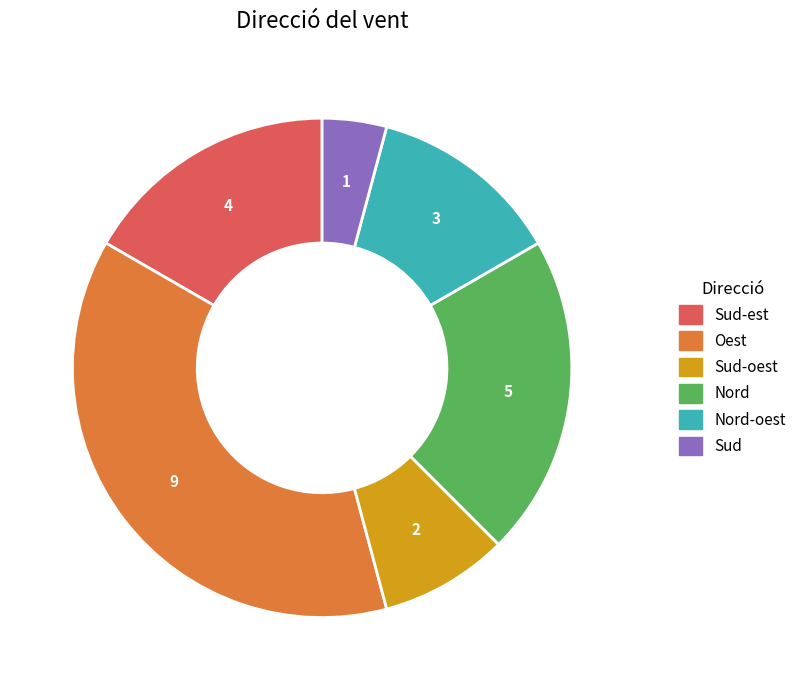

Is there a majority slice in this chart?

No